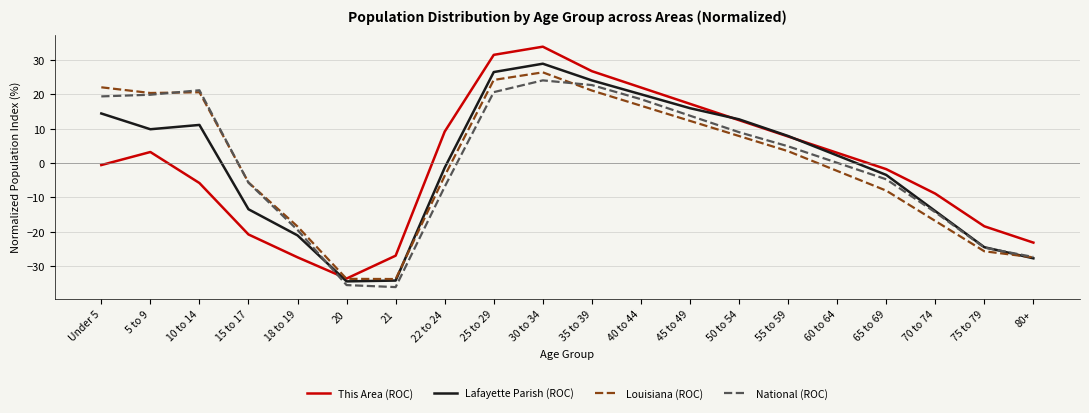

What is the minimum value shown in the chart?

-36.1